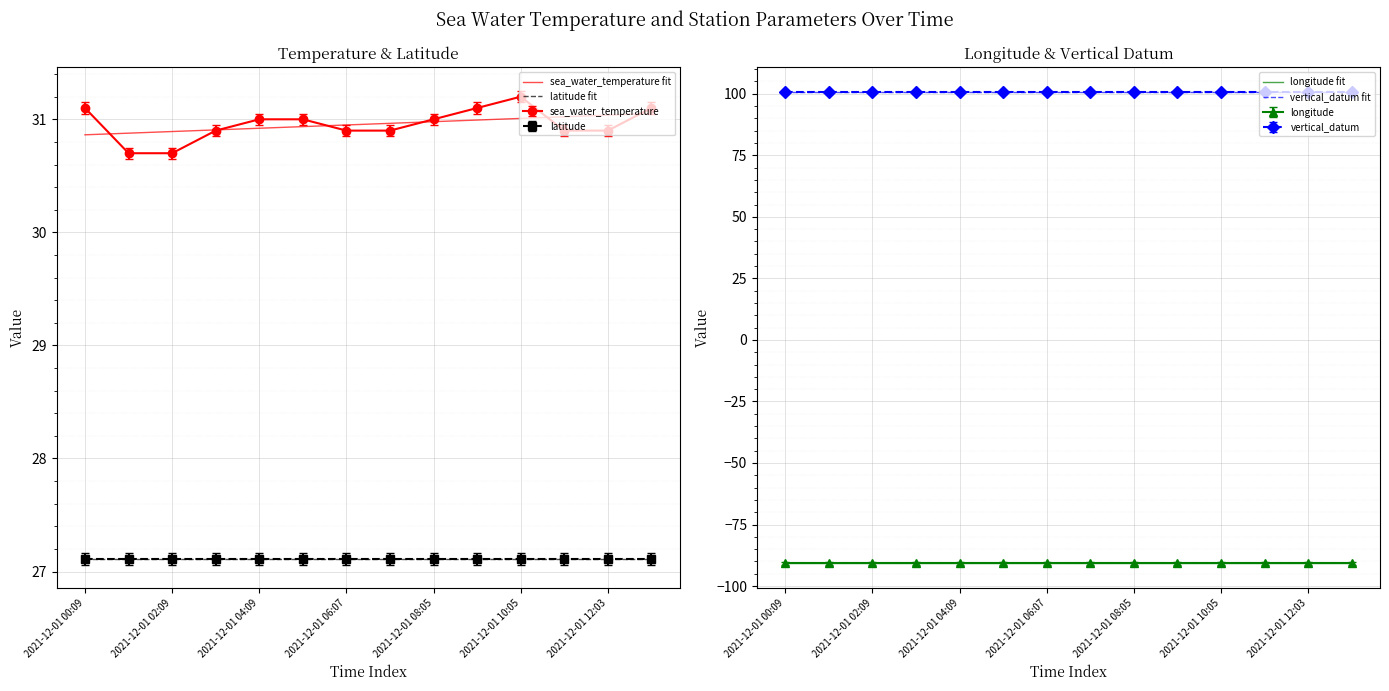

At how many categories does at least one series exceed 68?

14